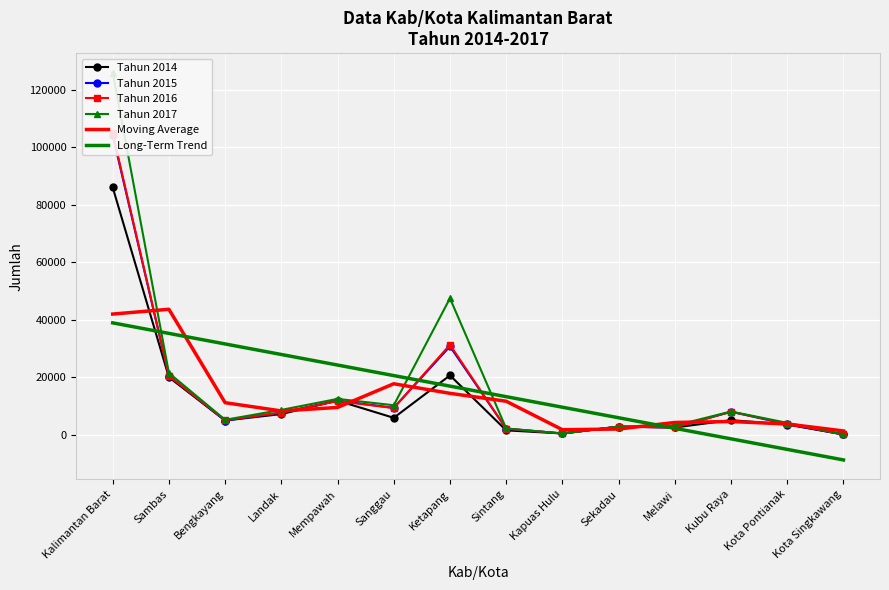

True or false: Tahun 2014 has more than 2 points higher than both neighbors.

True